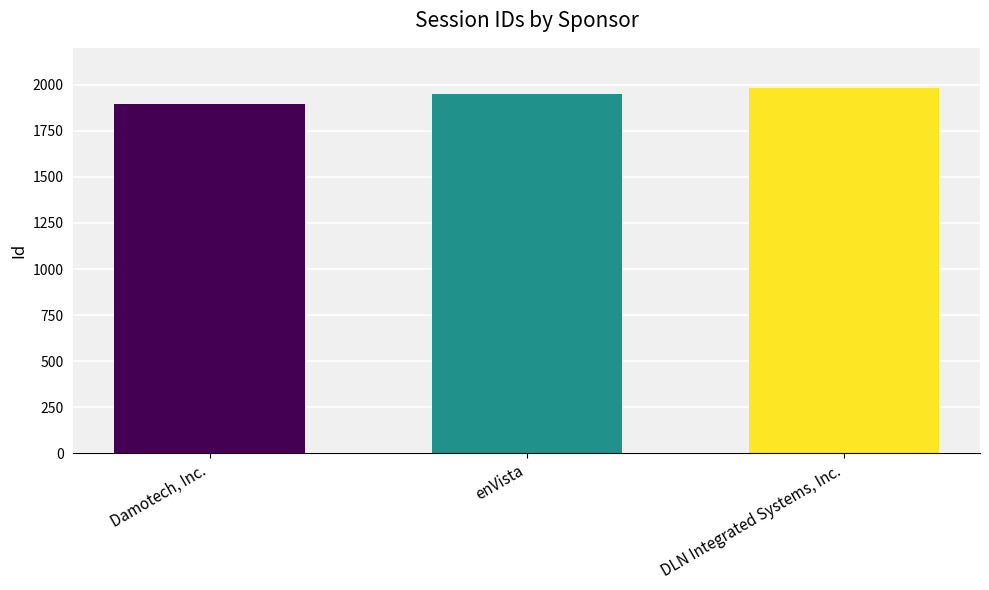

Which has a higher value, DLN Integrated Systems, Inc. or enVista?

DLN Integrated Systems, Inc.